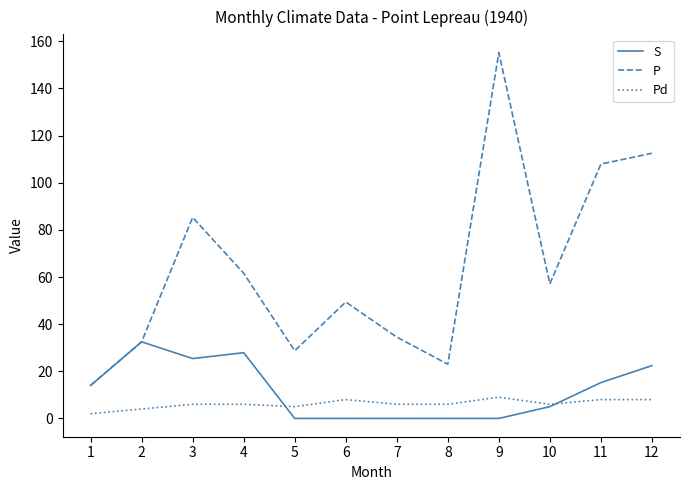

The value of P at 11 is 172.7. True or false?

False